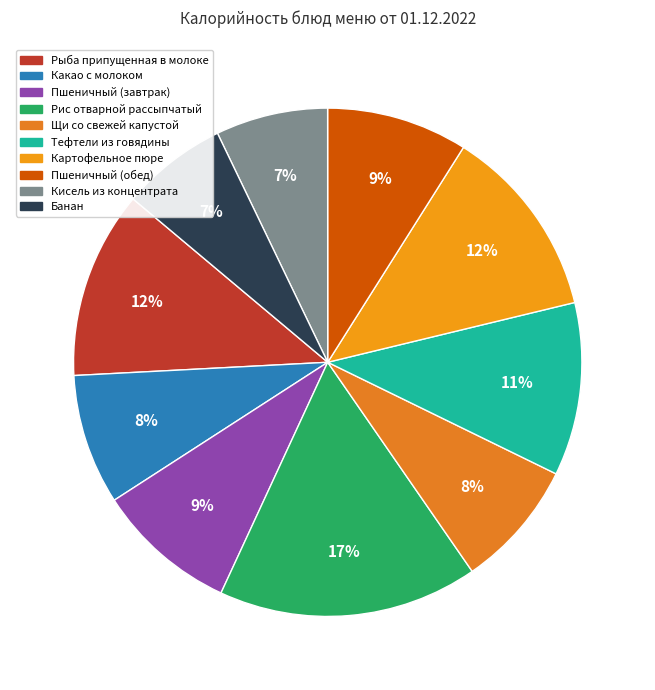

Count the number of slices in the pie.

10